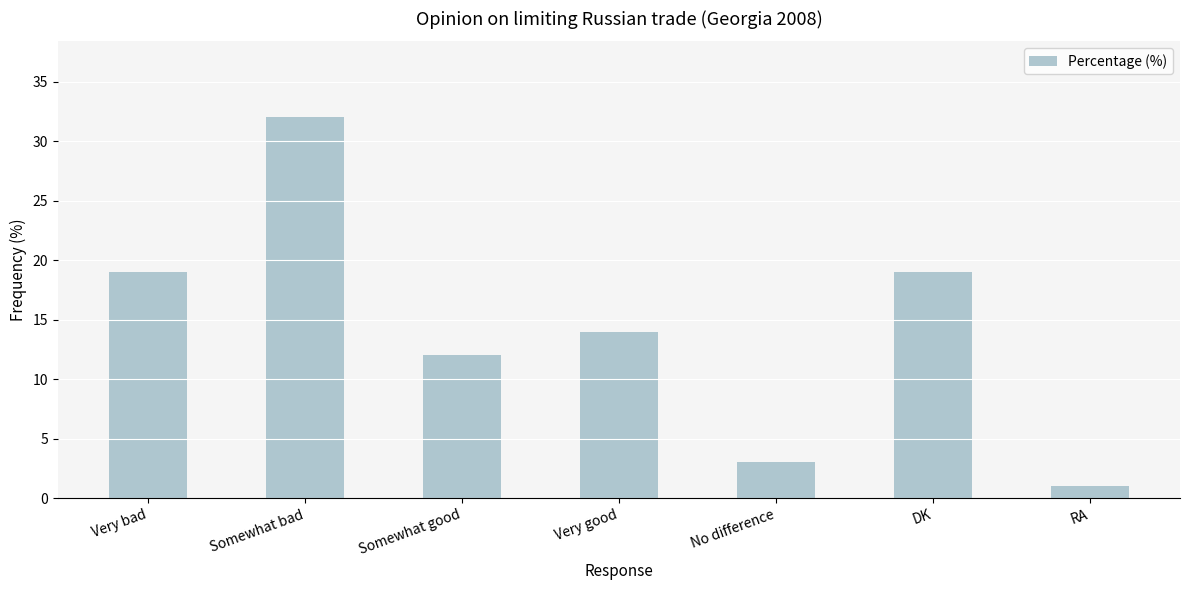

What is the change in value from Very bad to No difference?

-16